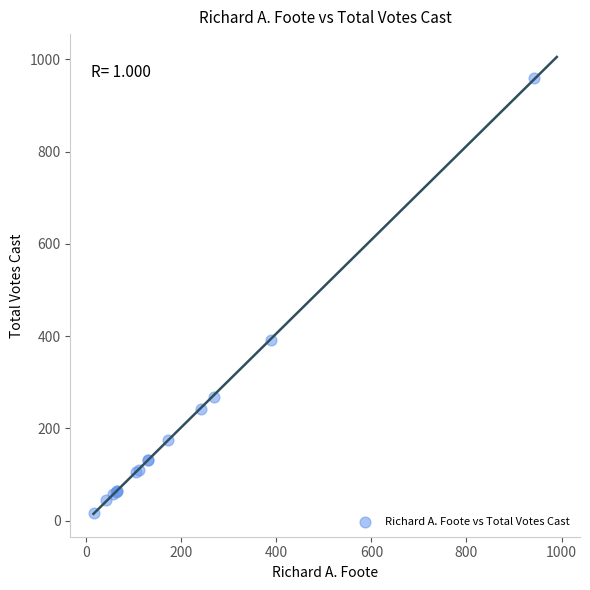

What Y value in the scatter plot is closest to 488?

392